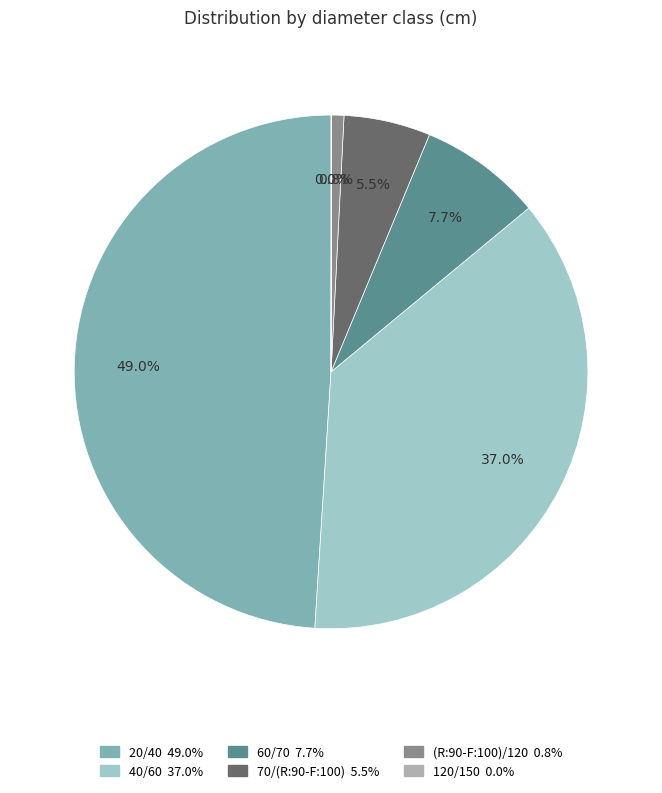

To the nearest percent, what percentage of the pie is 40/60?

37%